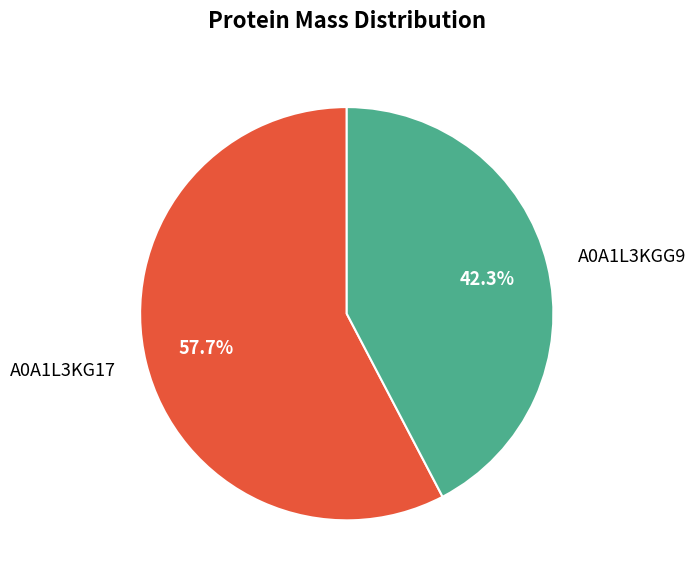

Is the sum of A0A1L3KGG9 and A0A1L3KG17 greater than half?

Yes